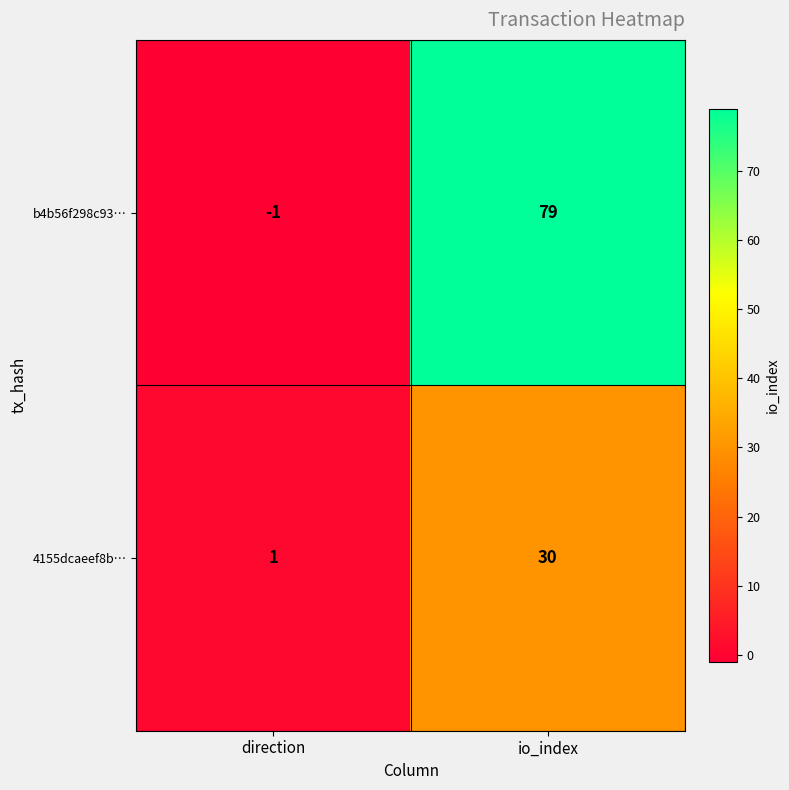

Which series has the largest total across all categories?

b4b56f298c93…